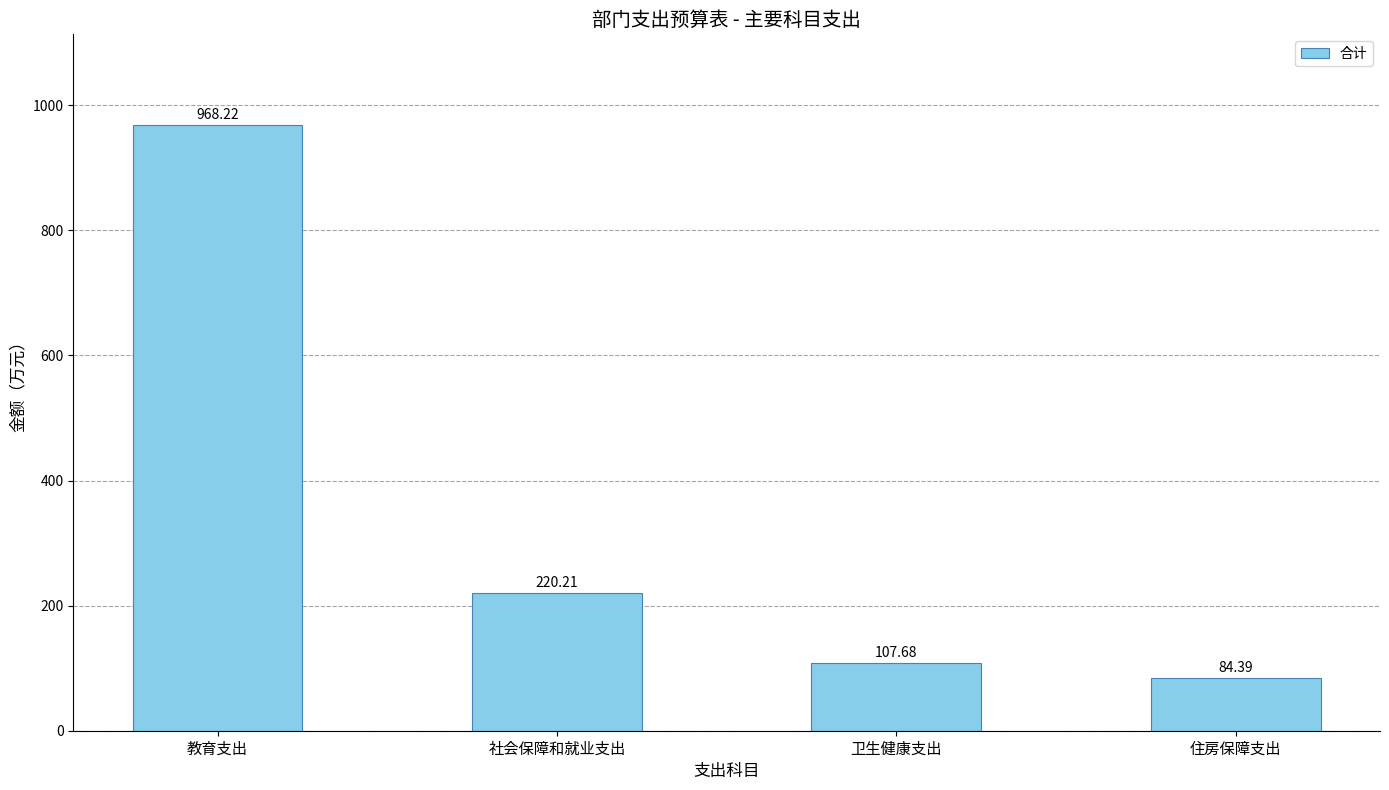

True or false: the data shows 968.2 at 教育支出.

True